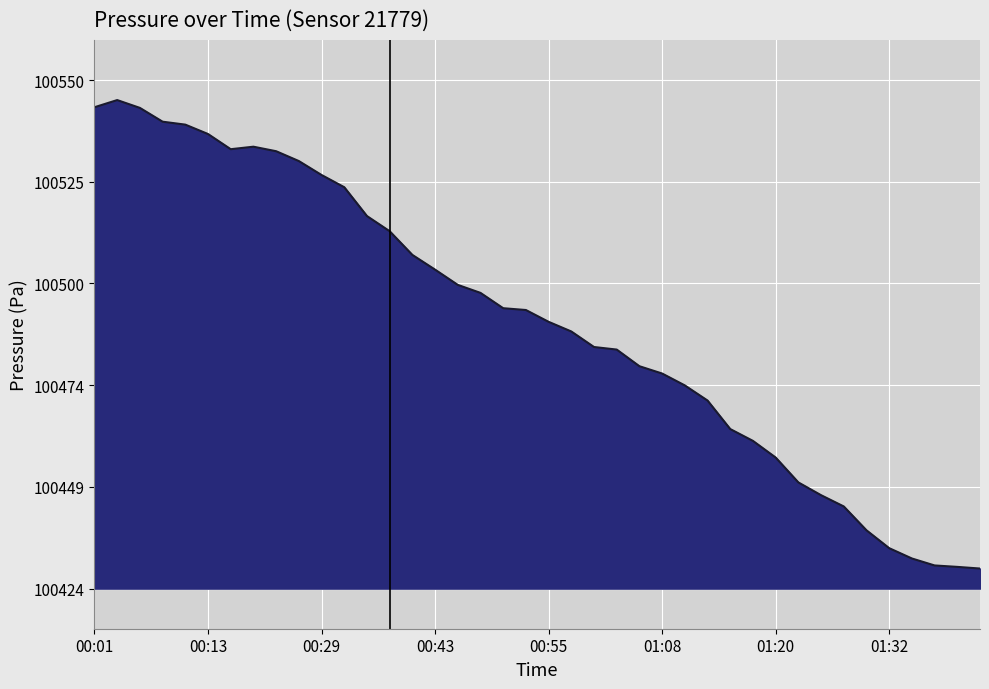

What is the difference between the maximum and minimum values?

116.8